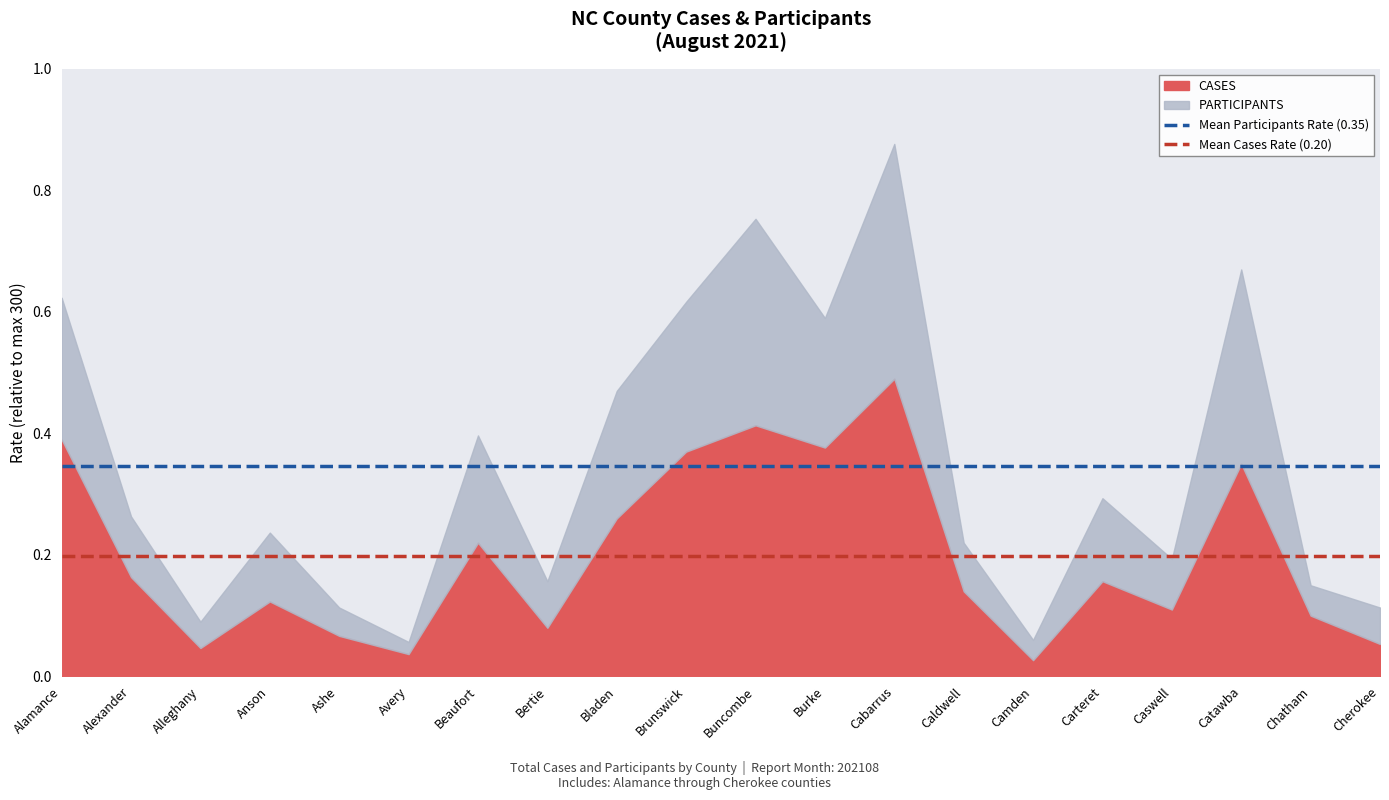

At which category is the sum across all series the highest?

Cabarrus